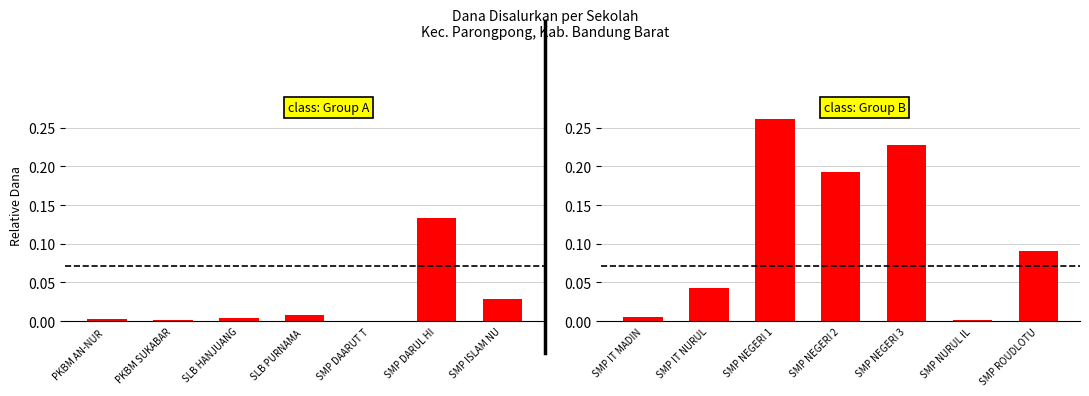

Where is Dana Disalurkan (Group 1) nearest to the value 0?

SMP DAARUT T